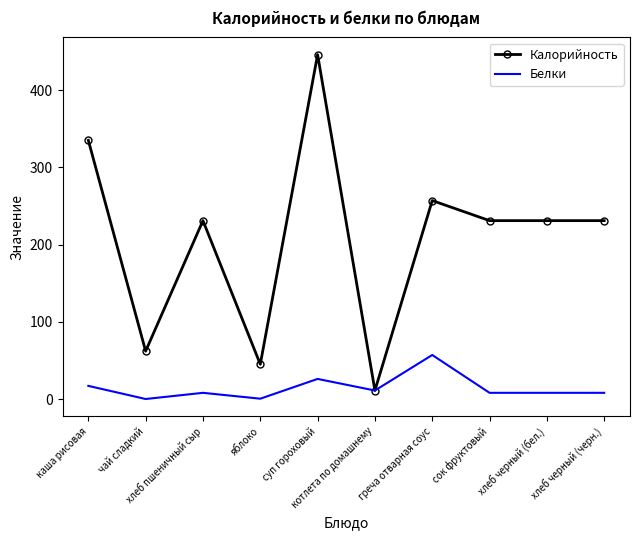

Which series changed the most between каша рисовая and хлеб черный (черн.)?

Калорийность